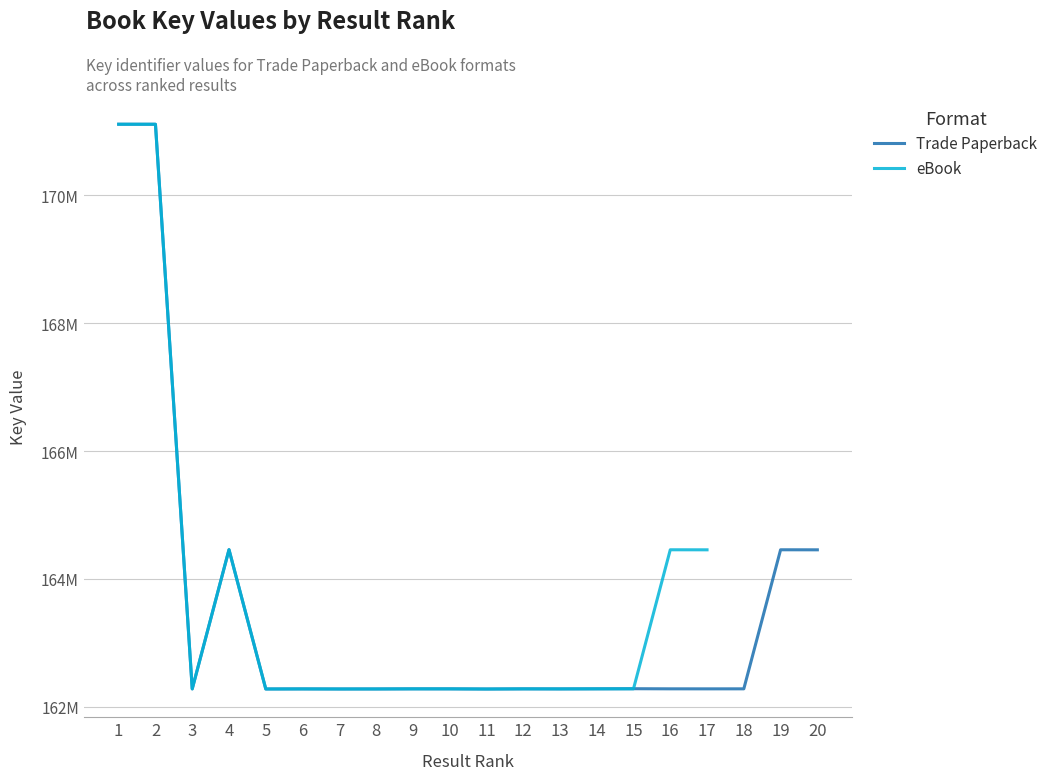

Is it true that the value at 11 is 282982160?

False